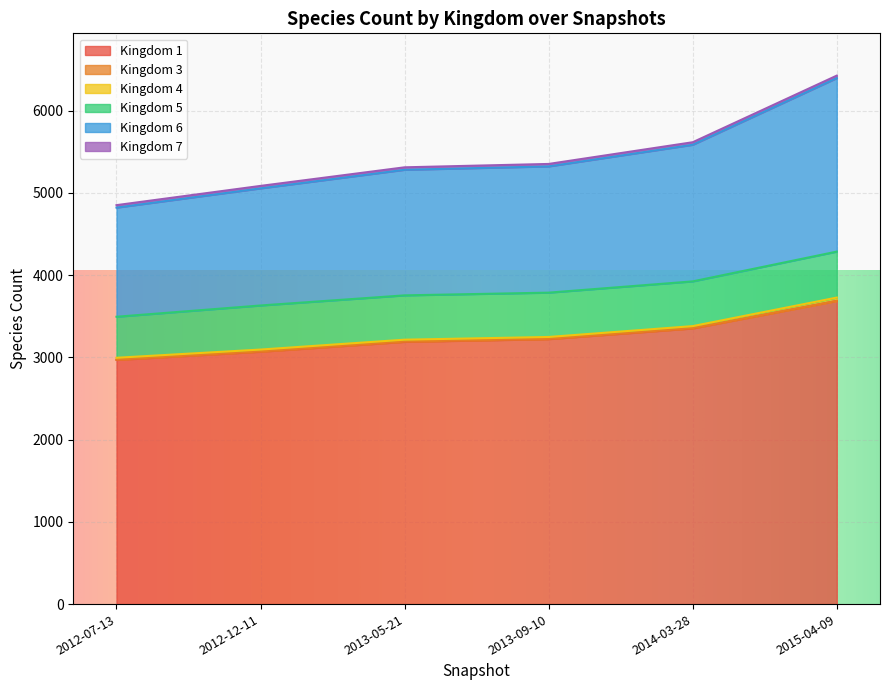

How many lines are shown in the chart?

6